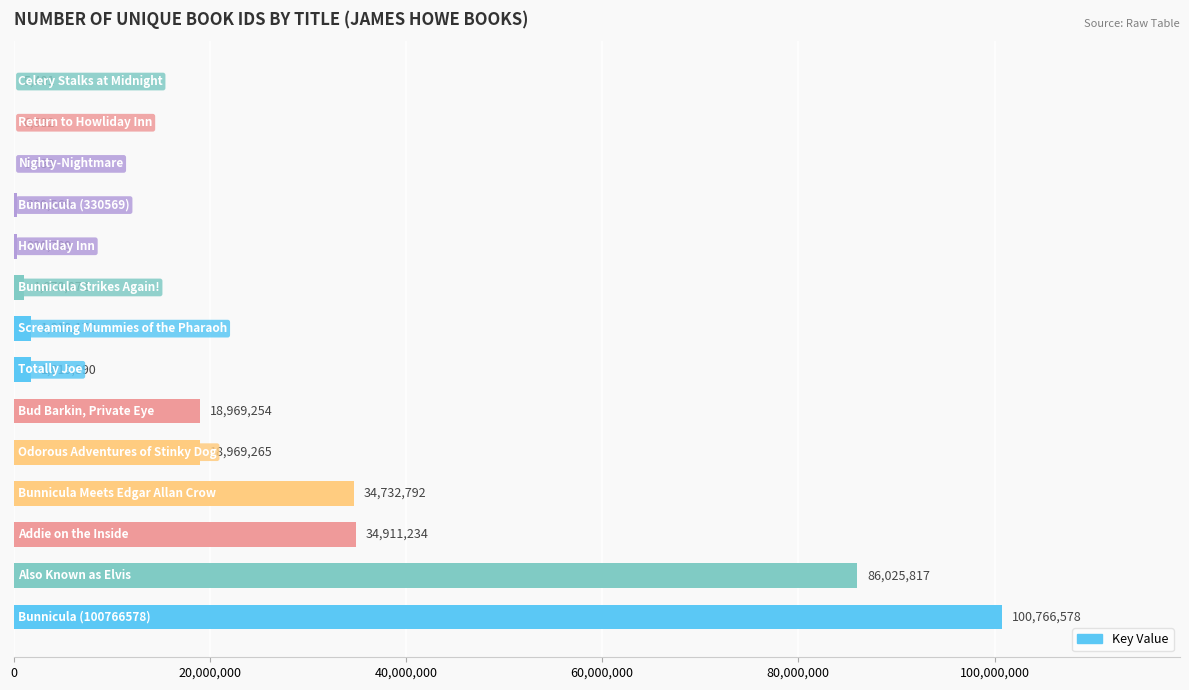

What is the maximum value shown in the chart?

100766578